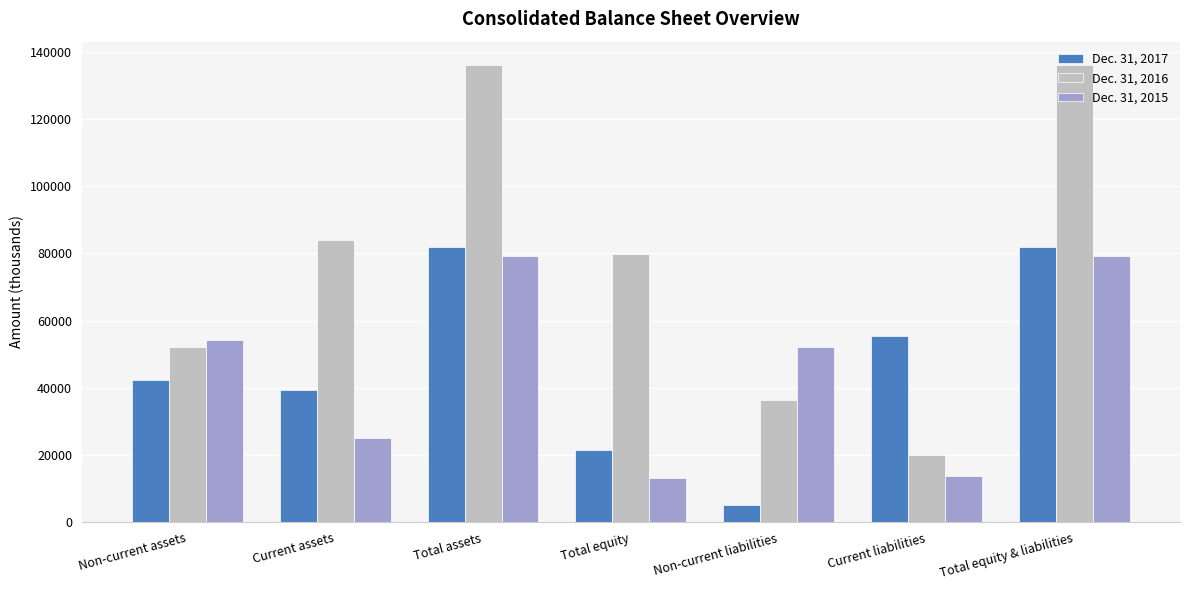

What is the label of the 2nd bar from the left?

Current assets